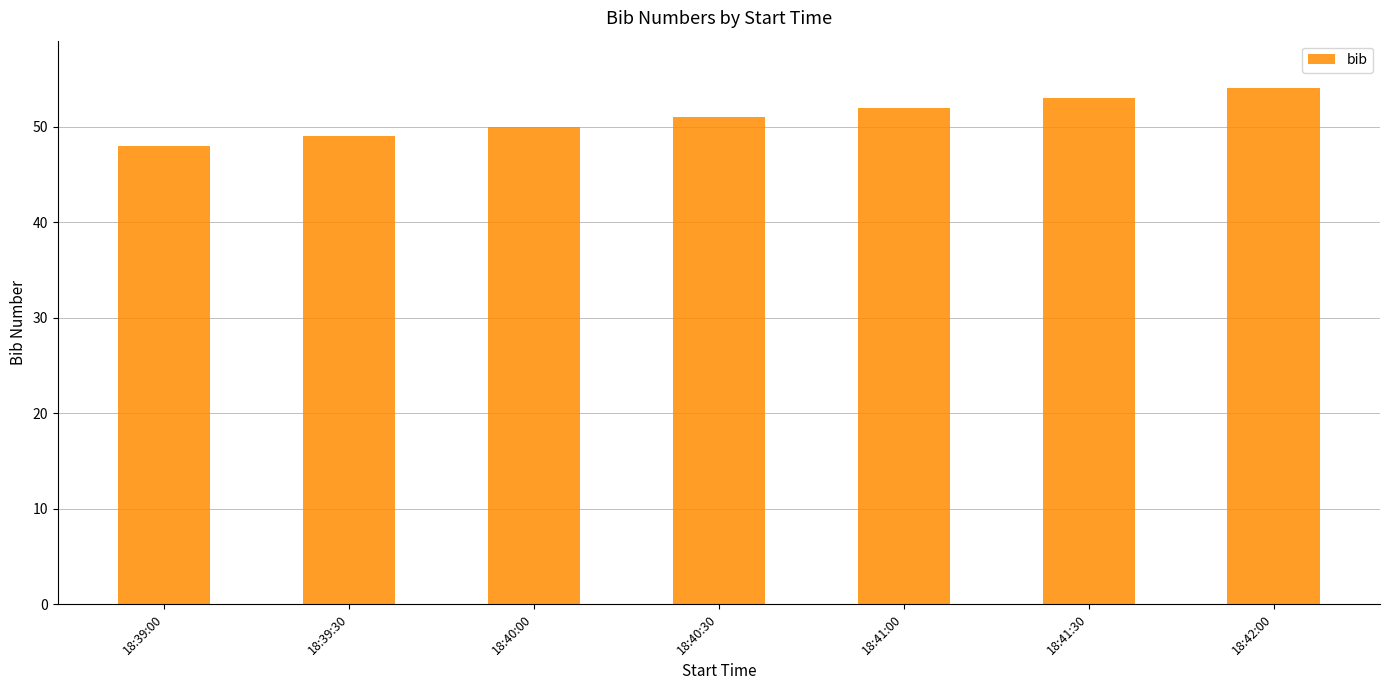

Where is the data nearest to the value 51?

18:40:30